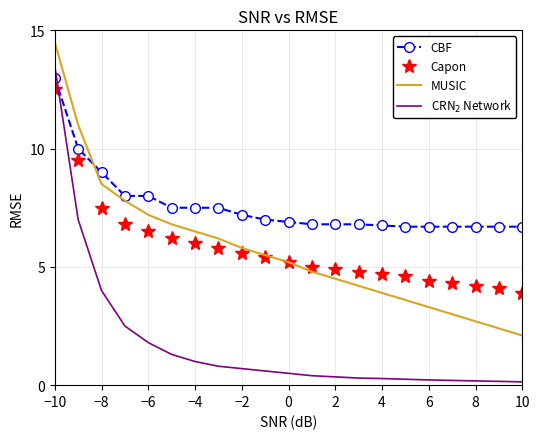

How many values in the MUSIC series are below 5?

10